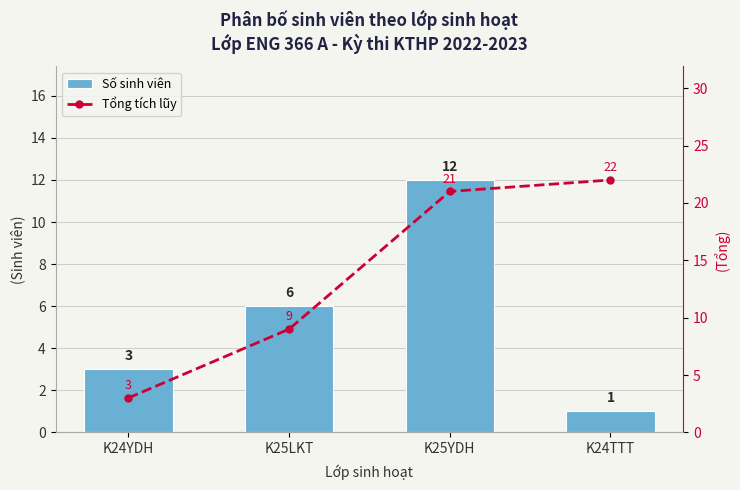

Reading left to right, extract all data points from this chart.

Số sinh viên: 3	6	12	1
Tổng tích lũy: 3	9	21	22